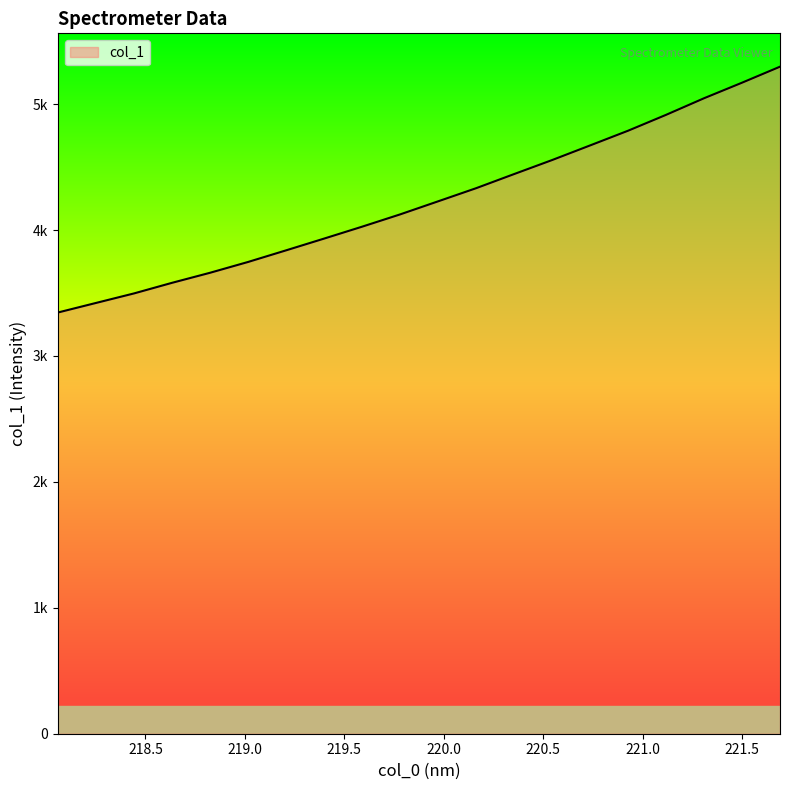

List the labels in order of value, largest first.

221.6902, 221.4993, 221.3083, 221.1174, 220.9264, 220.7354, 220.5444, 220.3533, 220.1623, 219.9712, 219.7801, 219.589, 219.3979, 219.2067, 219.0156, 218.8244, 218.6332, 218.442, 218.2508, 218.0596